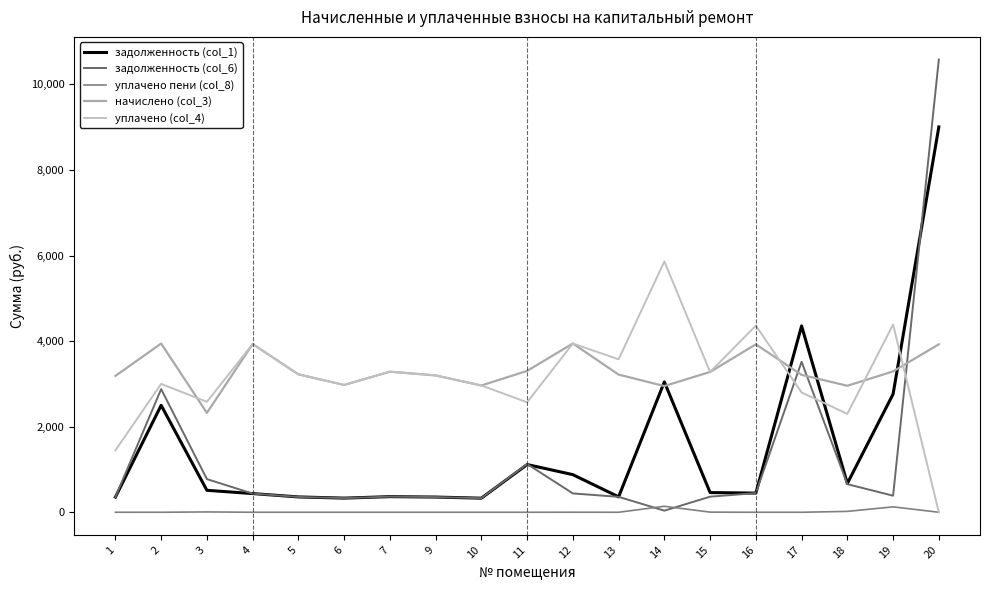

Reading left to right, list all the values displayed in this chart.

задолженность (col_1): 354.3	2499.0	513.1	436.8	358.4	330.5	365.1	355.4	329.1	1115.1	879.1	360.4	3046.1	460.4	447.9	4354.1	672.9	2761.8	9005.0
задолженность (col_6): 354.0	2877.8	775.1	436.8	358.4	330.5	365.1	355.4	329.1	1128.2	440.0	360.4	37.3	364.3	447.9	3517.1	656.9	386.8	10579.7
уплачено пени (col_8): 0.3	0.0	7.8	0.0	0.0	0.0	0.0	0.0	0.0	0.0	1.4	0.0	139.6	3.1	0.0	0.0	20.4	126.5	0.0
начислено (col_3): 3185.7	3943.3	2322.5	3930.9	3223.0	2974.6	3285.1	3198.2	2962.2	3303.7	3943.3	3216.8	2949.8	3278.9	3924.7	3210.6	2956.0	3291.3	3924.7
уплачено (col_4): 1446.6	2999.4	2580.6	3930.9	3223.0	2974.6	3285.1	3198.2	2962.2	2569.6	3943.3	3574.2	5860.4	3278.9	4360.8	2800.0	2299.1	4388.4	0.0